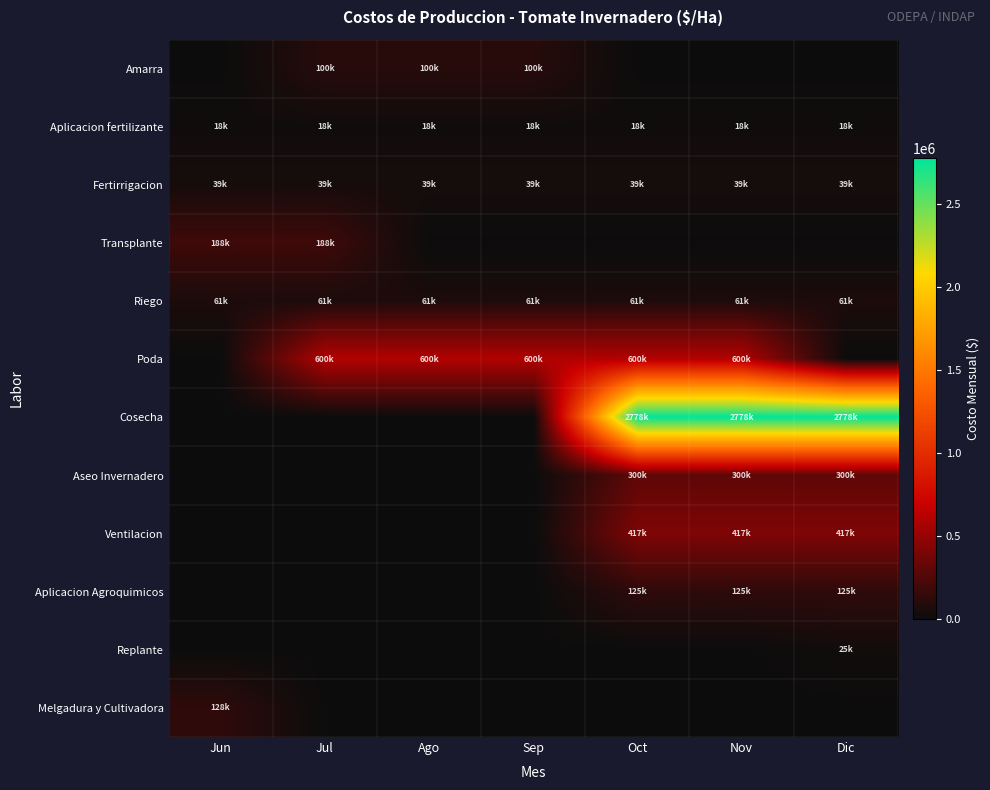

Reading right to left, list all the values displayed in this chart.

Amarra: Dic=0.0	Nov=0.0	Oct=0.0	Sep=100000.0	Ago=100000.0	Jul=100000.0	Jun=0.0
Aplicacion fertilizante: Dic=17857.1	Nov=17857.1	Oct=17857.1	Sep=17857.1	Ago=17857.1	Jul=17857.1	Jun=17857.1
Fertirrigacion: Dic=39285.7	Nov=39285.7	Oct=39285.7	Sep=39285.7	Ago=39285.7	Jul=39285.7	Jun=39285.7
Transplante: Dic=0.0	Nov=0.0	Oct=0.0	Sep=0.0	Ago=0.0	Jul=187500.0	Jun=187500.0
Riego: Dic=60714.3	Nov=60714.3	Oct=60714.3	Sep=60714.3	Ago=60714.3	Jul=60714.3	Jun=60714.3
Poda: Dic=0.0	Nov=600000.0	Oct=600000.0	Sep=600000.0	Ago=600000.0	Jul=600000.0	Jun=0.0
Cosecha: Dic=2777666.7	Nov=2777666.7	Oct=2777666.7	Sep=0.0	Ago=0.0	Jul=0.0	Jun=0.0
Aseo Invernadero: Dic=300000.0	Nov=300000.0	Oct=300000.0	Sep=0.0	Ago=0.0	Jul=0.0	Jun=0.0
Ventilacion: Dic=416666.7	Nov=416666.7	Oct=416666.7	Sep=0.0	Ago=0.0	Jul=0.0	Jun=0.0
Aplicacion Agroquimicos: Dic=125000.0	Nov=125000.0	Oct=125000.0	Sep=0.0	Ago=0.0	Jul=0.0	Jun=0.0
Replante: Dic=25000.0	Nov=0.0	Oct=0.0	Sep=0.0	Ago=0.0	Jul=0.0	Jun=0.0
Melgadura y Cultivadora: Dic=0.0	Nov=0.0	Oct=0.0	Sep=0.0	Ago=0.0	Jul=0.0	Jun=128000.0